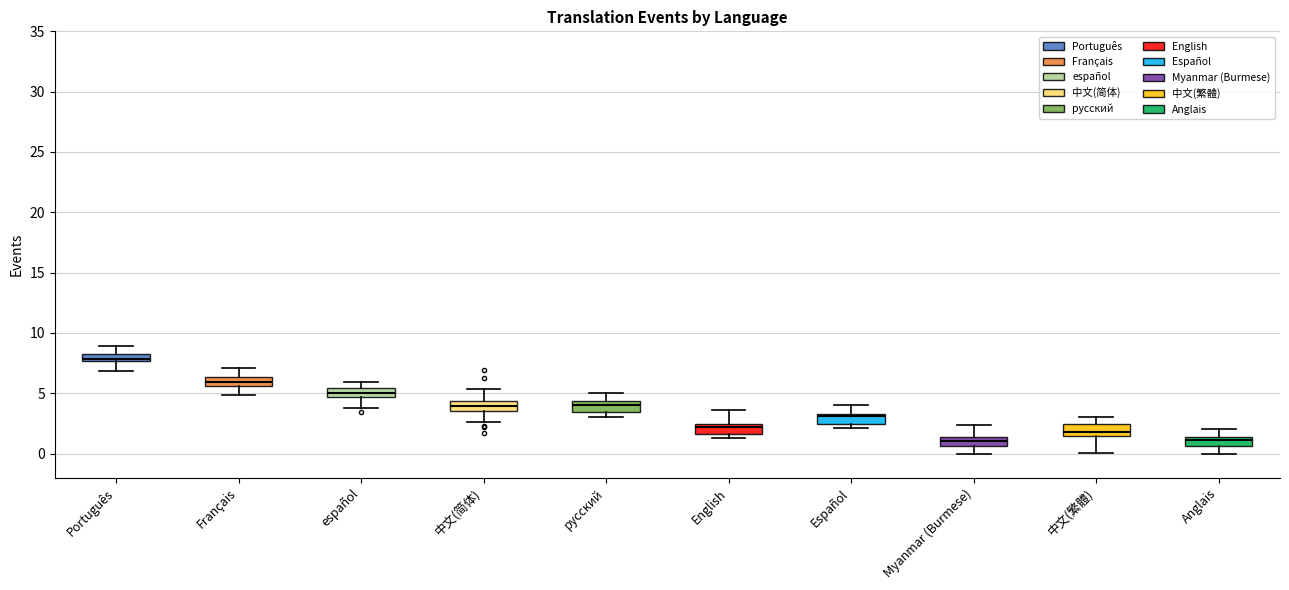

Where is the upper edge of the box for Español on the y-axis? The values are not printed on the chart, so give them approximately, as read against the axis.

3.5